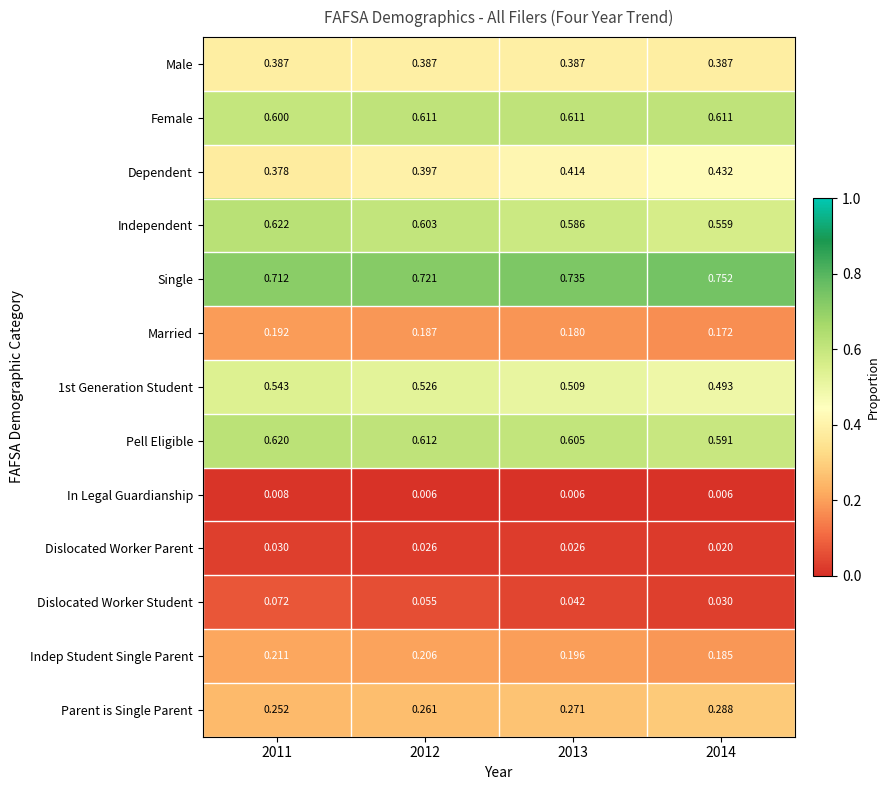

Which series has the largest total across all categories?

Single